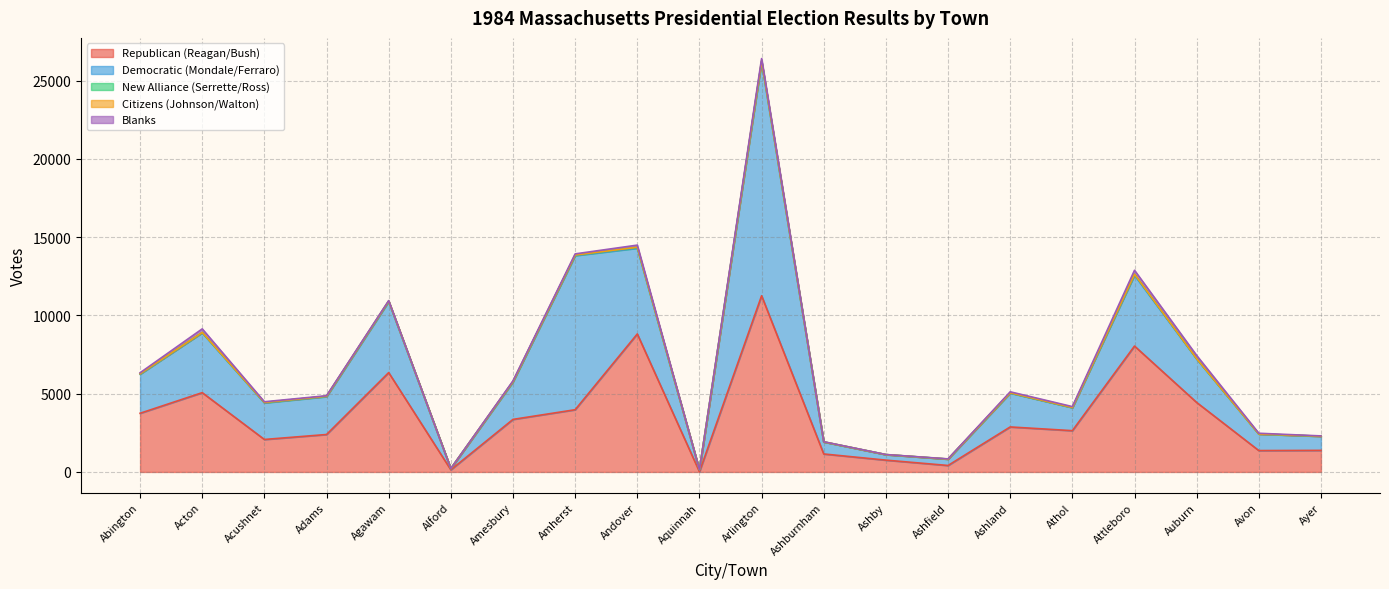

True or false: New Alliance (Serrette/Ross) has a value of 6 at Avon.

True